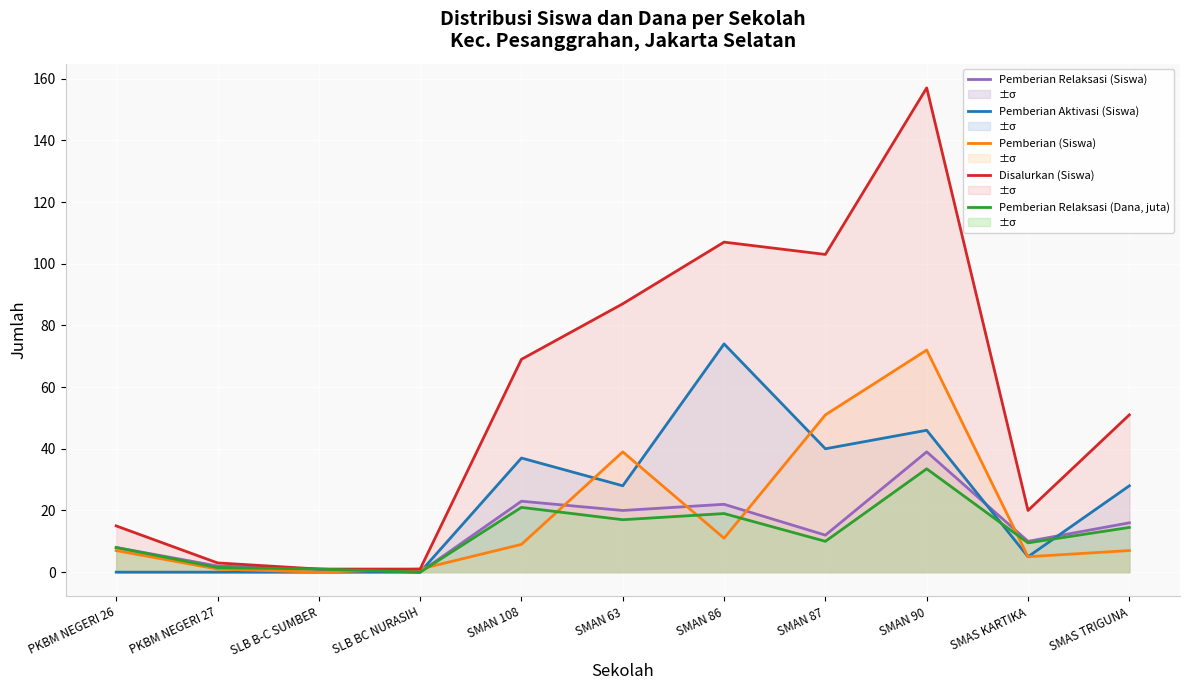

Between SLB BC NURASIH and SMAN 108, which is larger?

SMAN 108